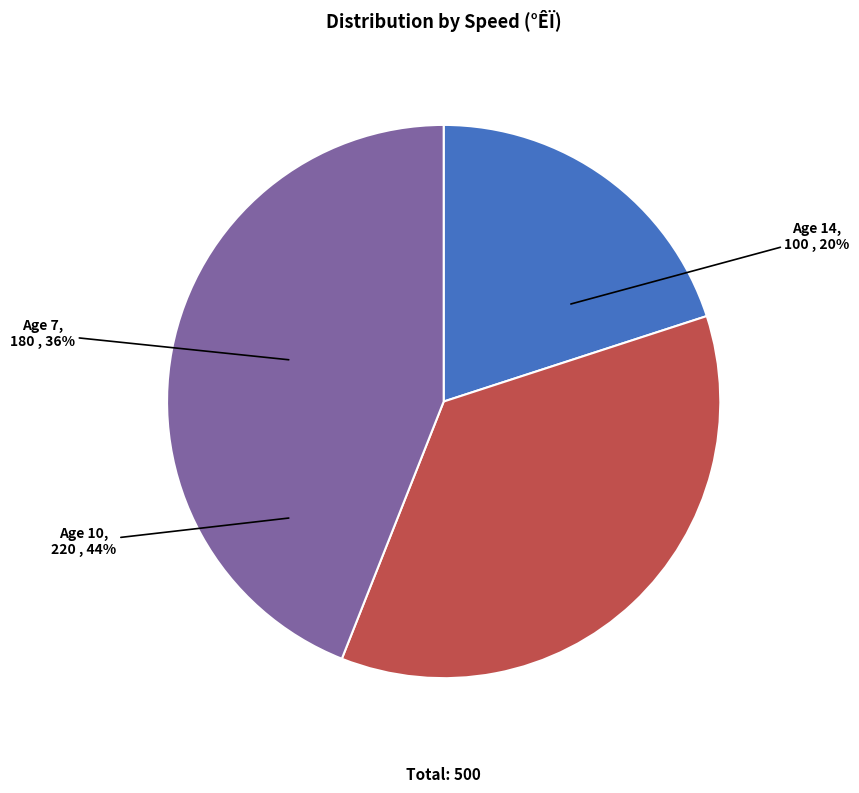

Is there any slice that represents more than half of the pie?

No